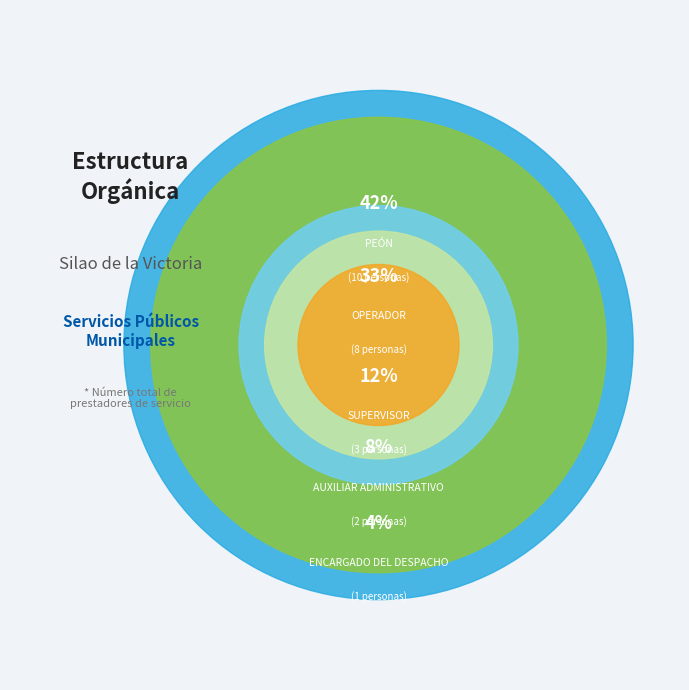

Combined, what portion of the pie is SUPERVISOR and PEÓN?

54.2%